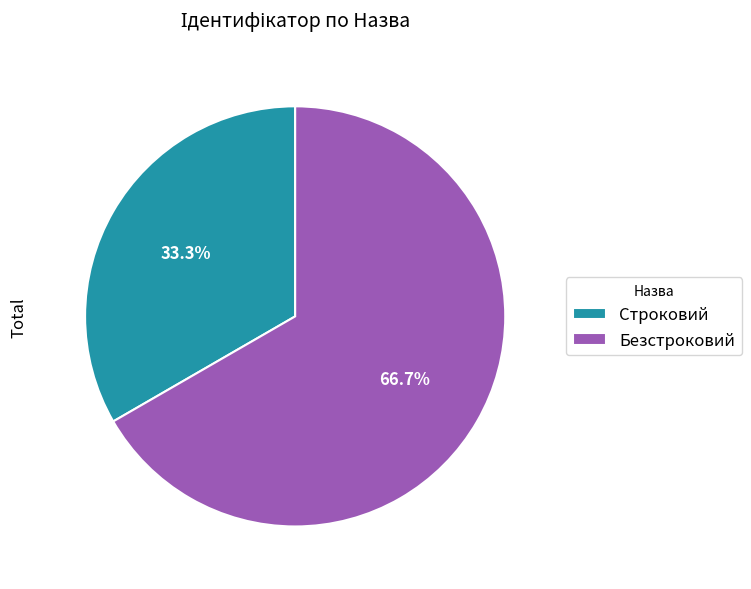

What is the largest slice in the pie chart?

Безстроковий